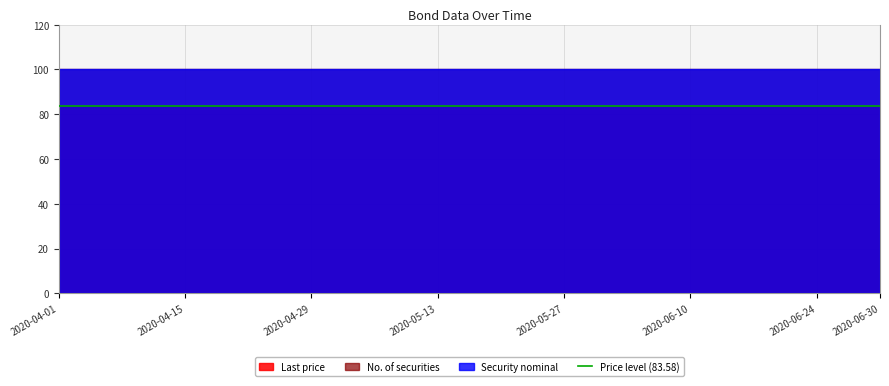

Which series has the largest total across all categories?

No. of securities